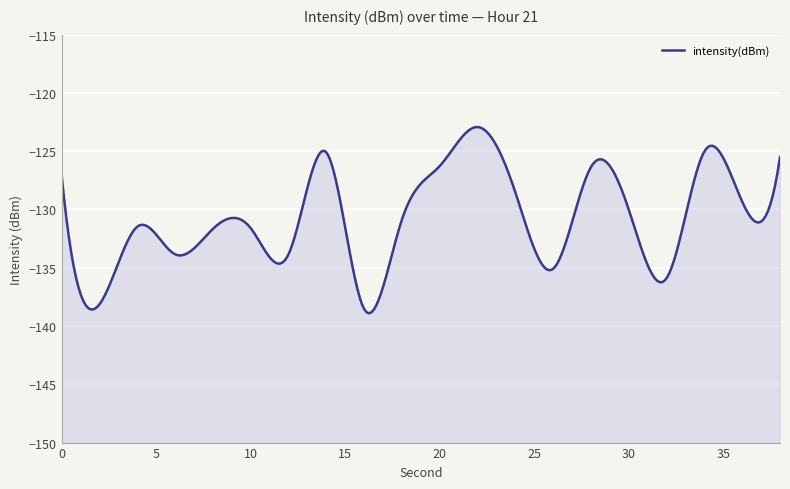

What is the average value?

-130.4